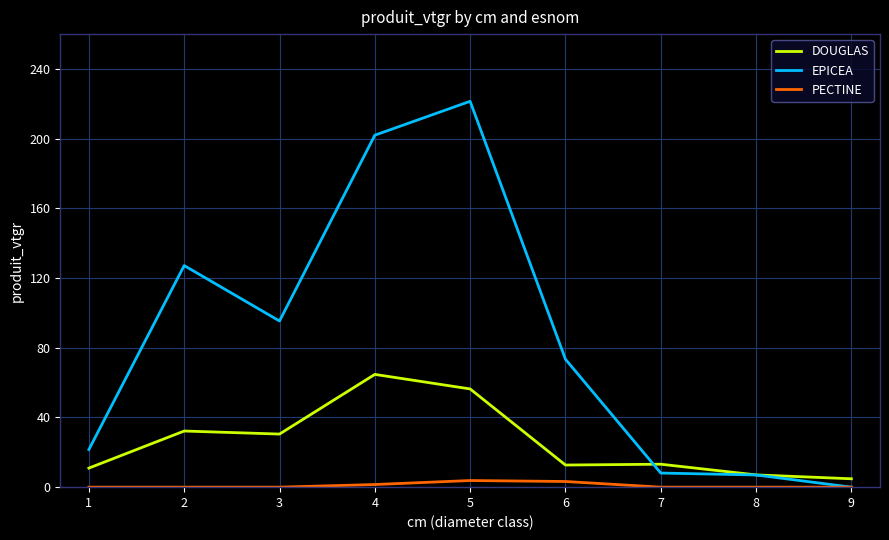

Is the value of DOUGLAS at 3 greater than the value of PECTINE at 2?

Yes